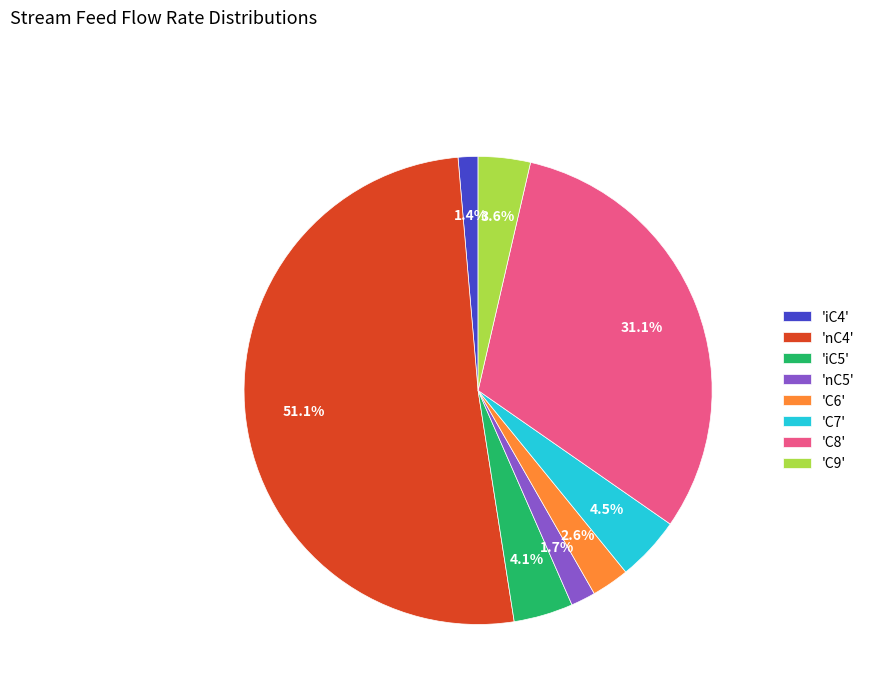

Which has a higher value, 'nC4' or 'iC4'?

'nC4'